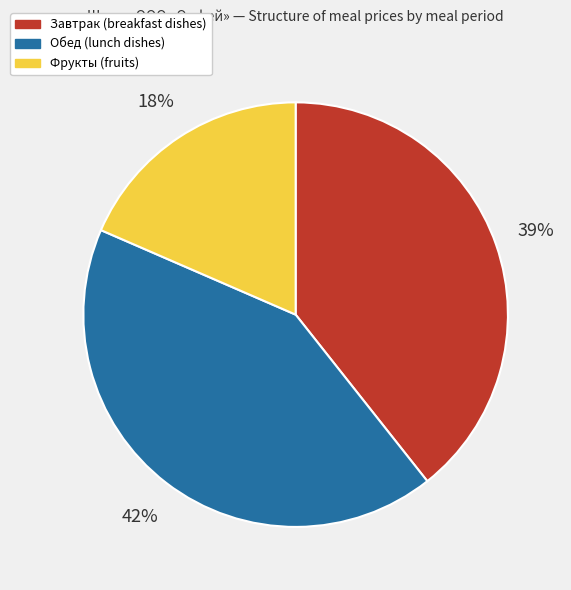

To the nearest percent, what is the difference between the largest and smallest slice percentages?

24%